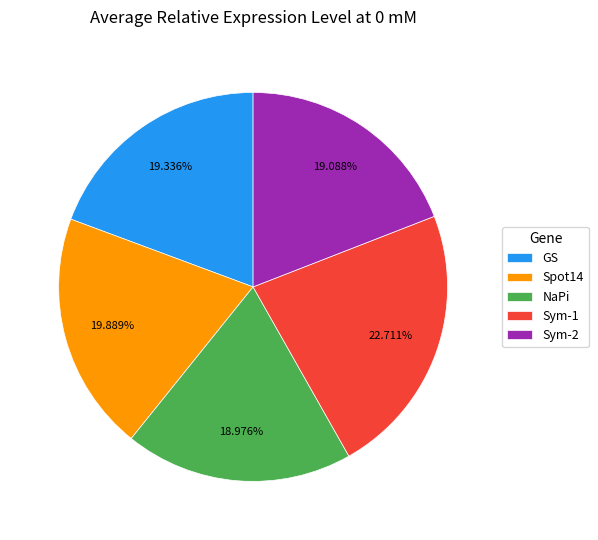

To the nearest percent, what is the difference between the largest and smallest slice percentages?

4%